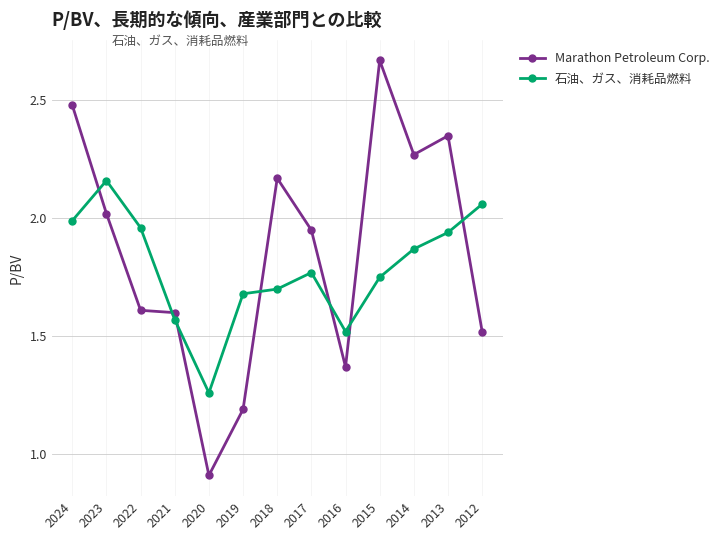

Where is 石油、ガス、消耗品燃料 nearest to the value 1?

2020